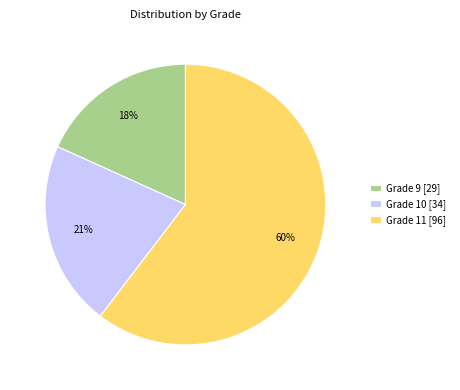

Is it true that Grade 10 [34] is 21% of the pie?

True